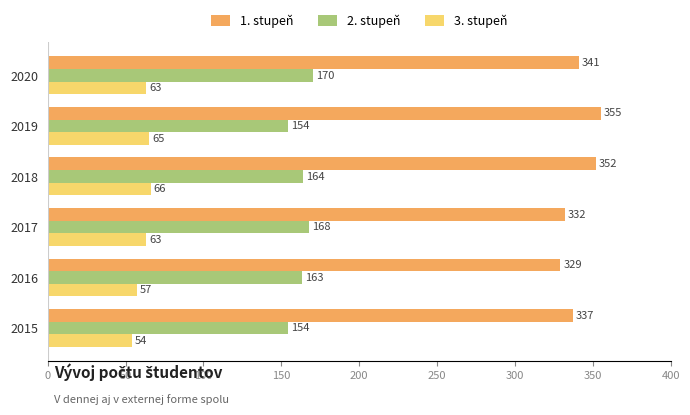

Count the 2. stupeň values in the range 154 to 168.

5